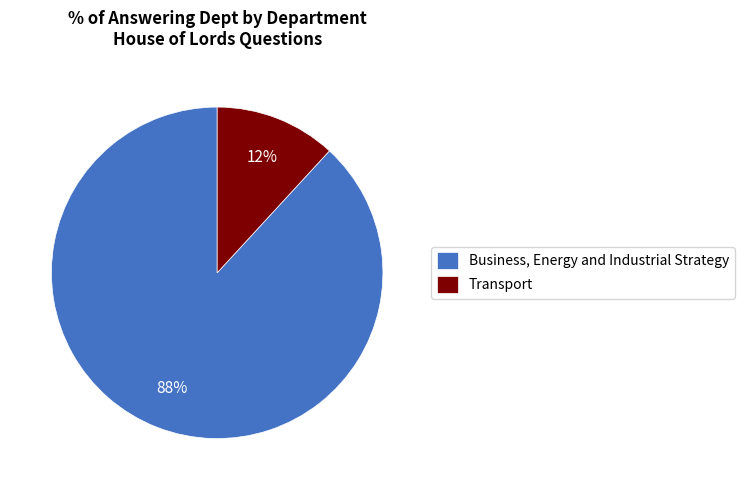

To the nearest percent, what is the difference between the Business, Energy and Industrial Strategy and Transport slice percentages?

76%